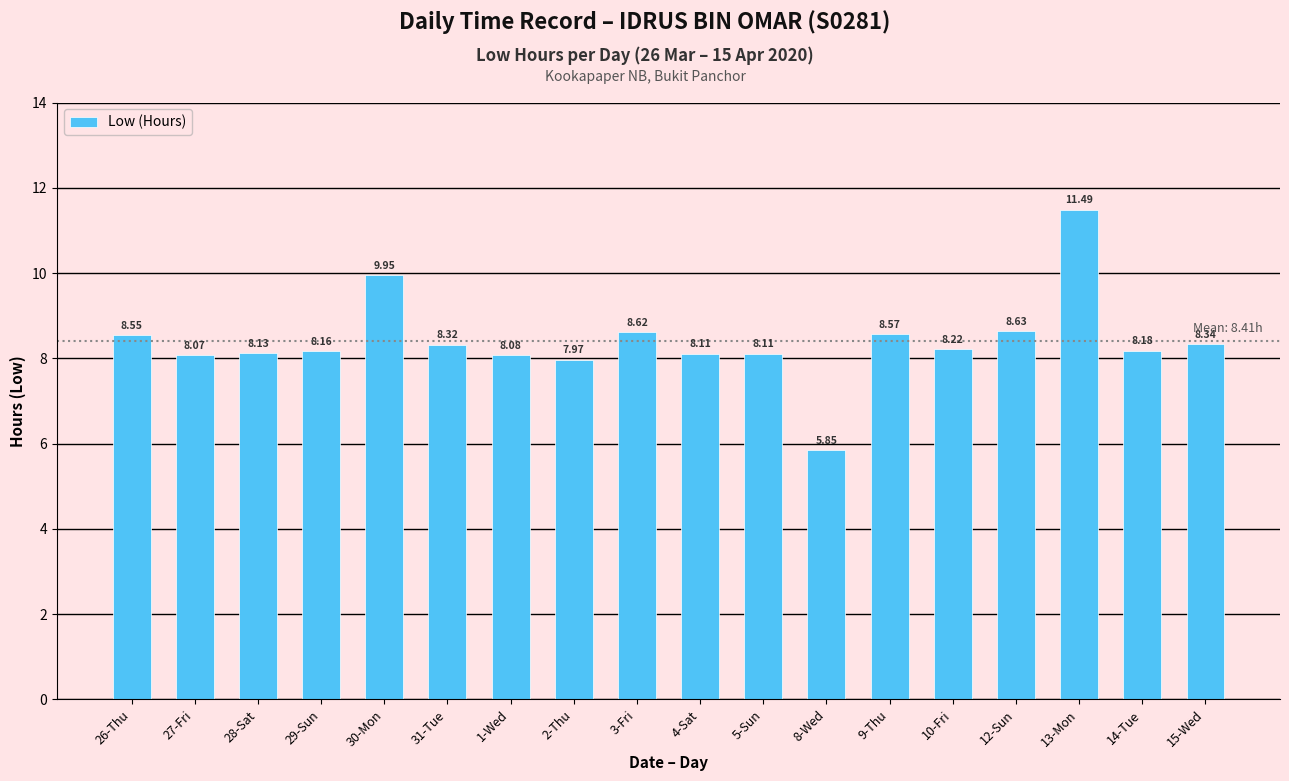

How many data points does each series have?

18